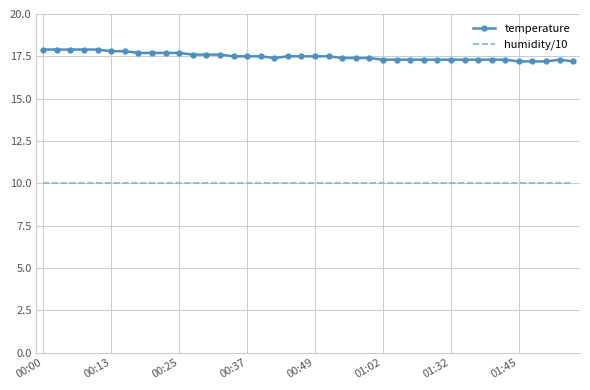

Reading right to left, extract all data points from this chart.

temperature: 17.2	17.3	17.2	17.2	17.2	17.3	17.3	17.3	17.3	17.3	17.3	17.3	17.3	17.3	17.3	17.4	17.4	17.4	17.5	17.5	17.5	17.5	17.4	17.5	17.5	17.5	17.6	17.6	17.6	17.7	17.7	17.7	17.7	17.8	17.8	17.9	17.9	17.9	17.9	17.9
humidity/10: 10.0	10.0	10.0	10.0	10.0	10.0	10.0	10.0	10.0	10.0	10.0	10.0	10.0	10.0	10.0	10.0	10.0	10.0	10.0	10.0	10.0	10.0	10.0	10.0	10.0	10.0	10.0	10.0	10.0	10.0	10.0	10.0	10.0	10.0	10.0	10.0	10.0	10.0	10.0	10.0